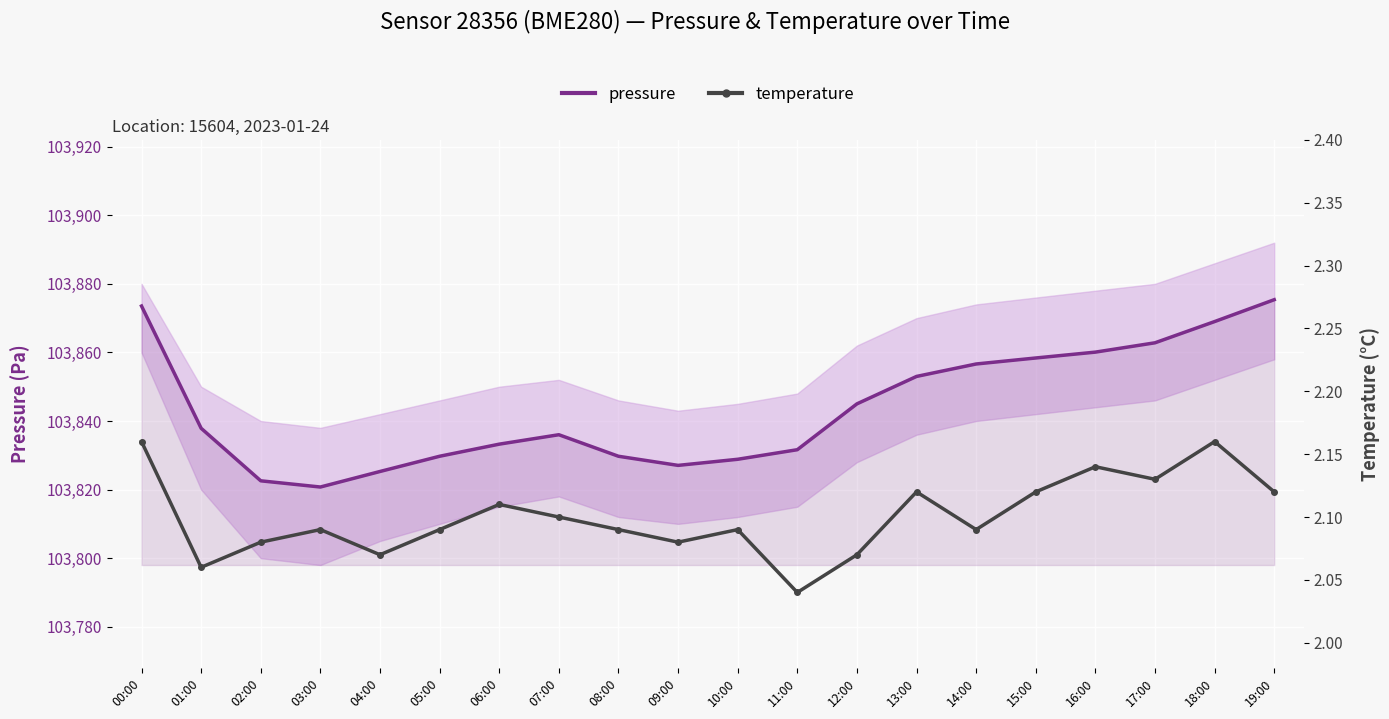

How many categories are shown in the chart?

20